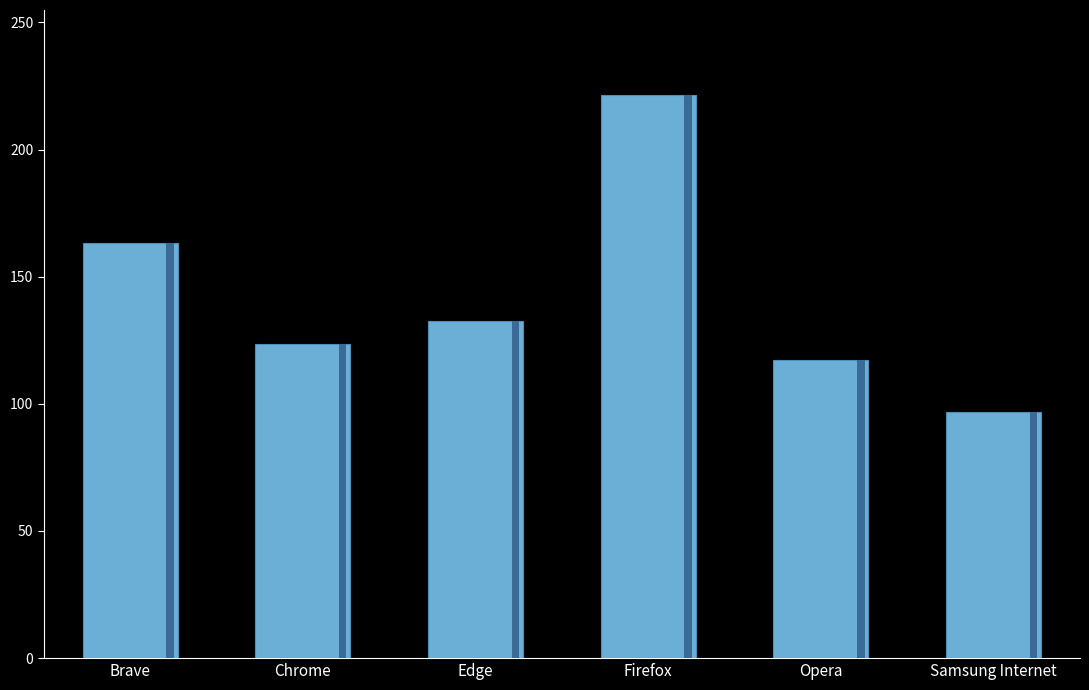

Approximately how many times larger is the value at Brave compared to Firefox?

0.7